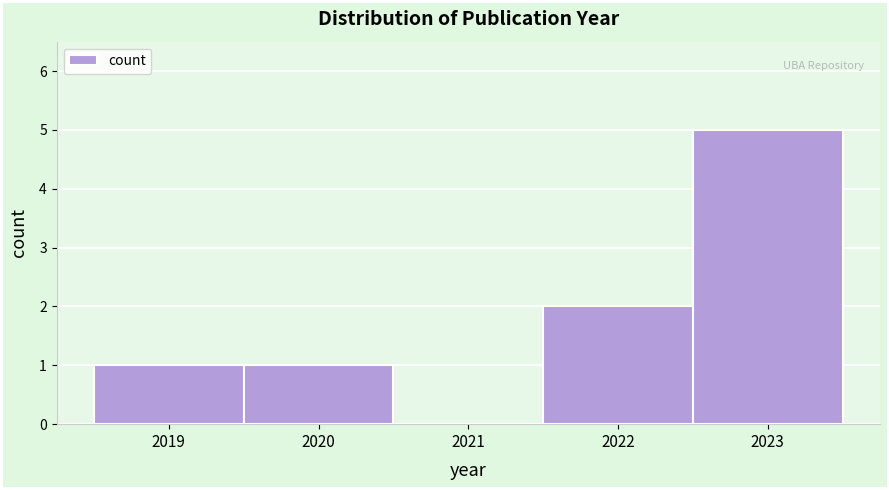

Reading left to right, list every bar in this chart as the range it spans on the x-axis followed by its height. The values are not printed on the chart, so give them approximately, as read against the axis.

2018.5 to 2019.5: 1
2019.5 to 2020.5: 1
2020.5 to 2021.5: 0
2021.5 to 2022.5: 2
2022.5 to 2023.5: 5